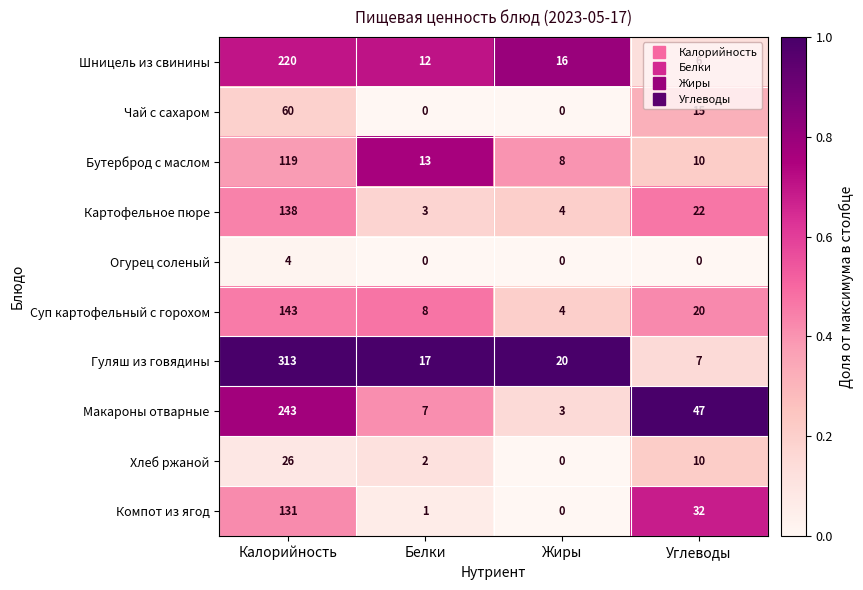

Which series has the largest range (max minus min)?

Гуляш из говядины